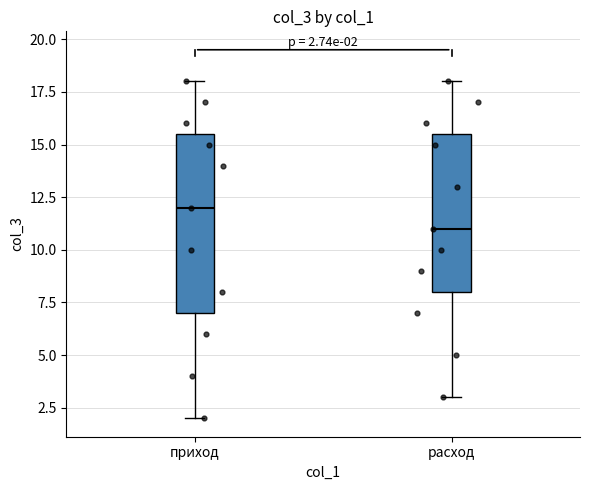

Comparing the boxes themselves (not the whiskers), which one is the tallest?

приход